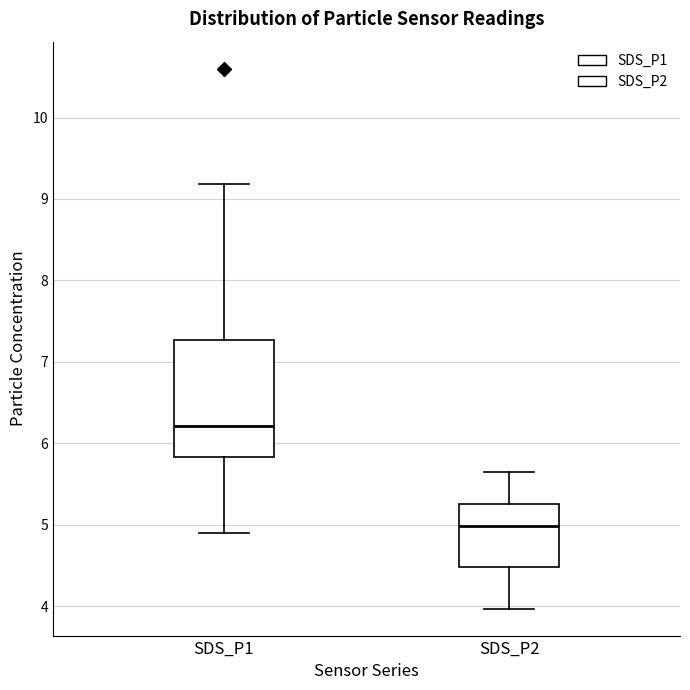

Which box has the highest median line?

SDS_P1